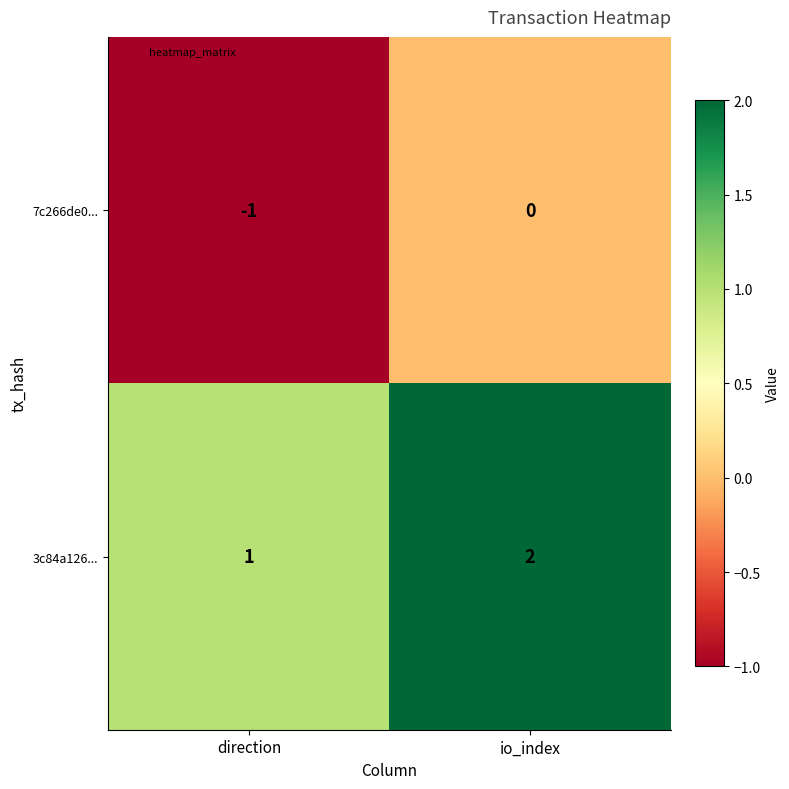

Is it true that 7c266de0... equals 0 at direction?

False